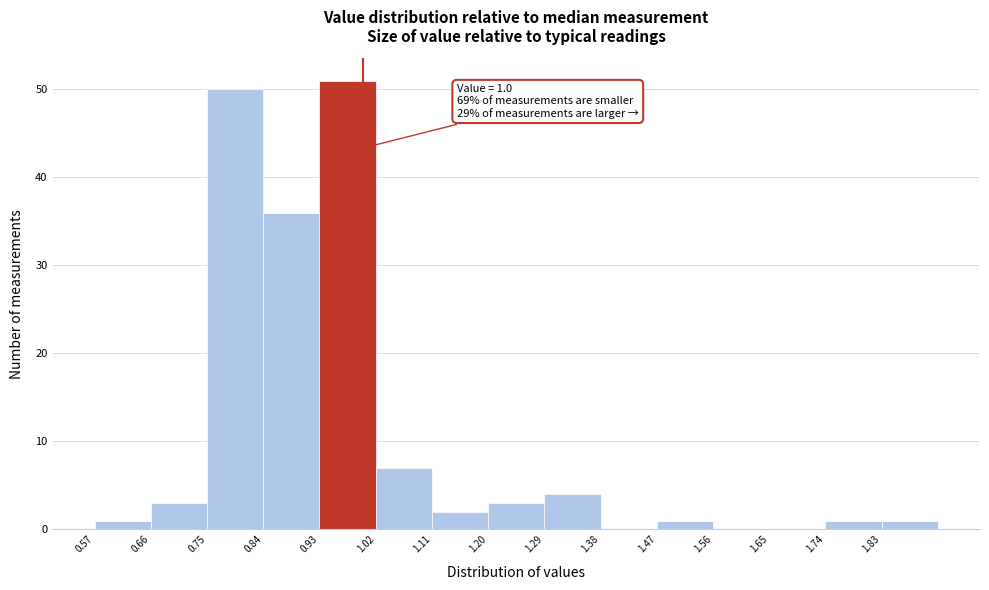

Over which range of the x-axis is the bar tallest?

0.93 to 1.02